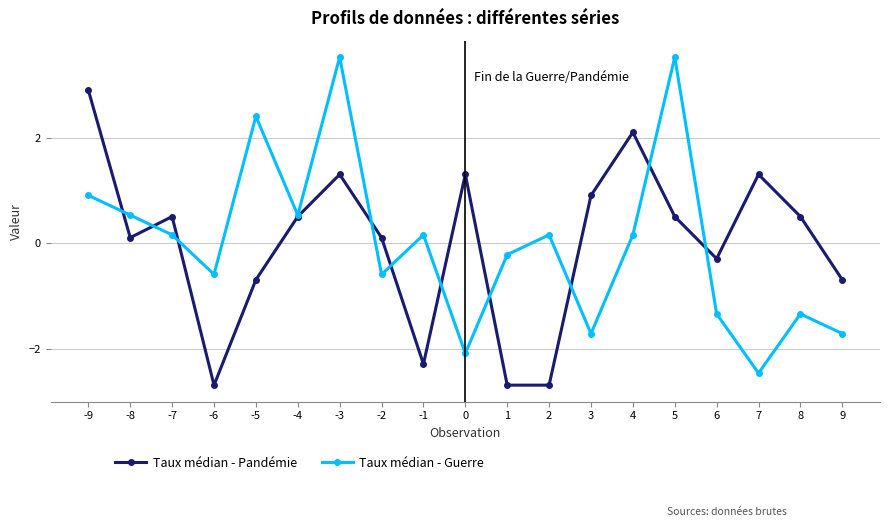

Which series ends up on top after the final intersection of Taux médian - Guerre and Taux médian - Pandémie?

Taux médian - Pandémie